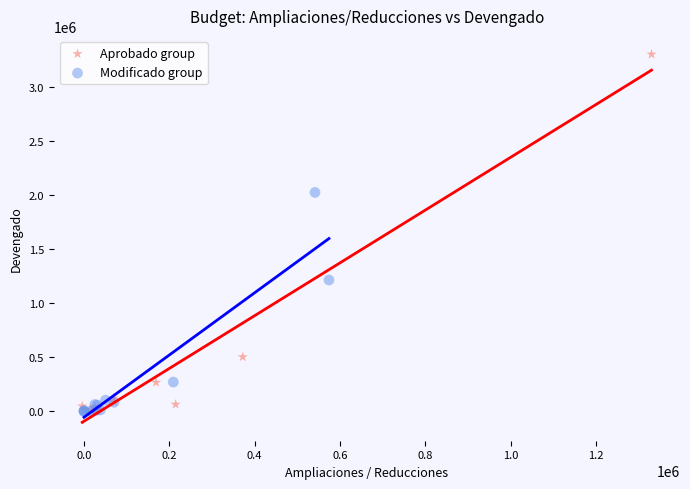

Which series contains the highest Y value?

Aprobado group